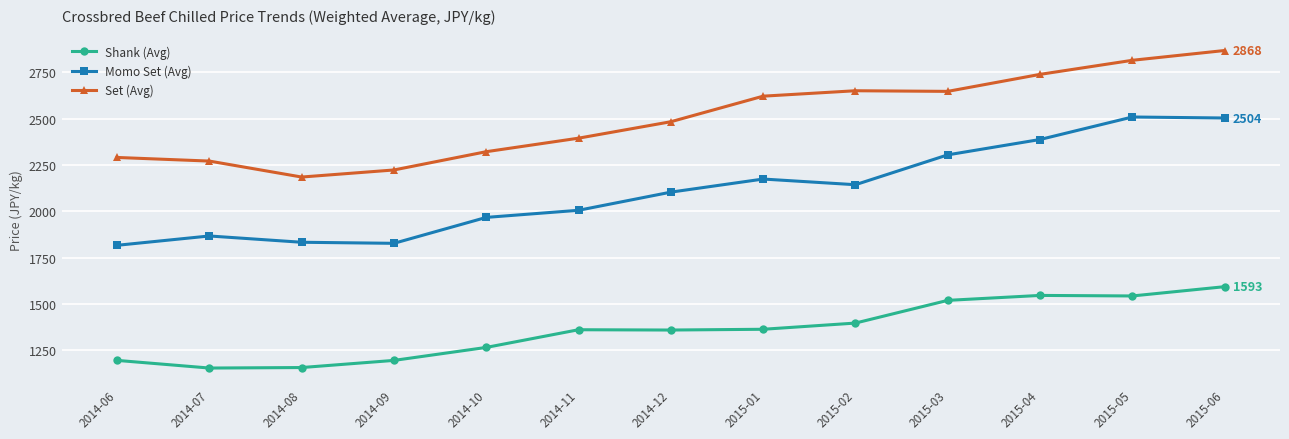

What is the label of the 4th point from the left?

2014-09